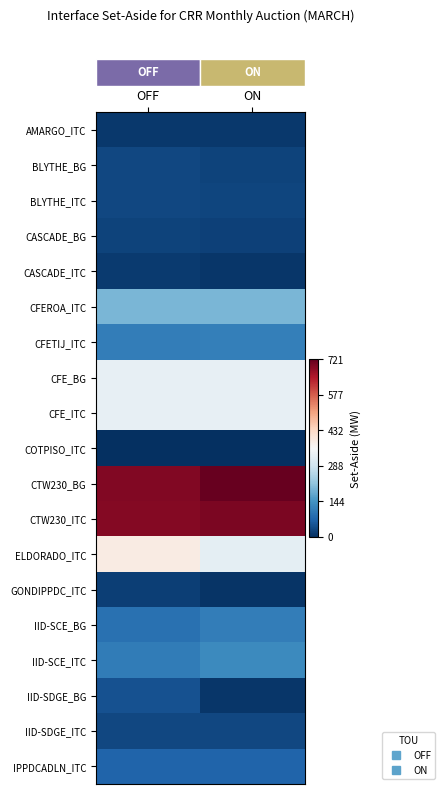

How many data points does each series have?

2